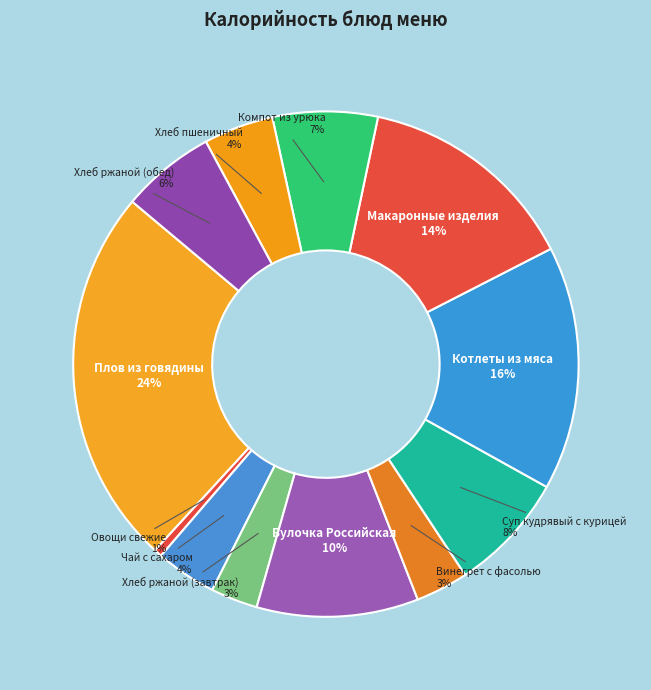

Between Винегрет с фасолью and Плов из говядины, which is larger?

Плов из говядины